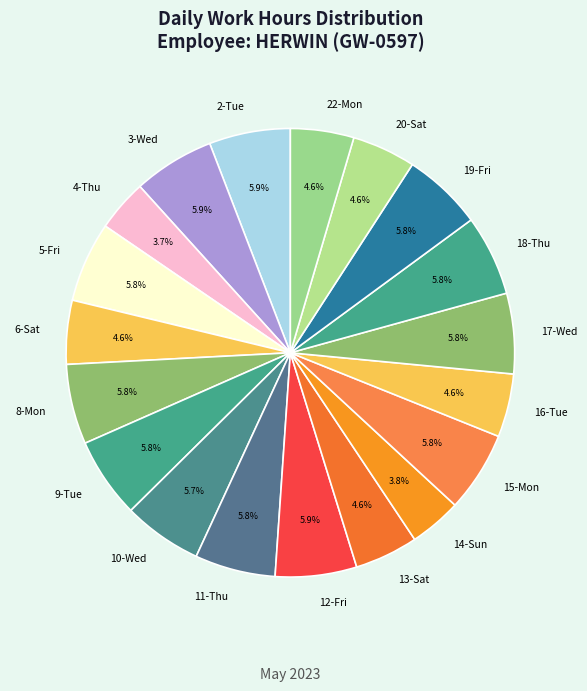

Count the number of slices in the pie.

19